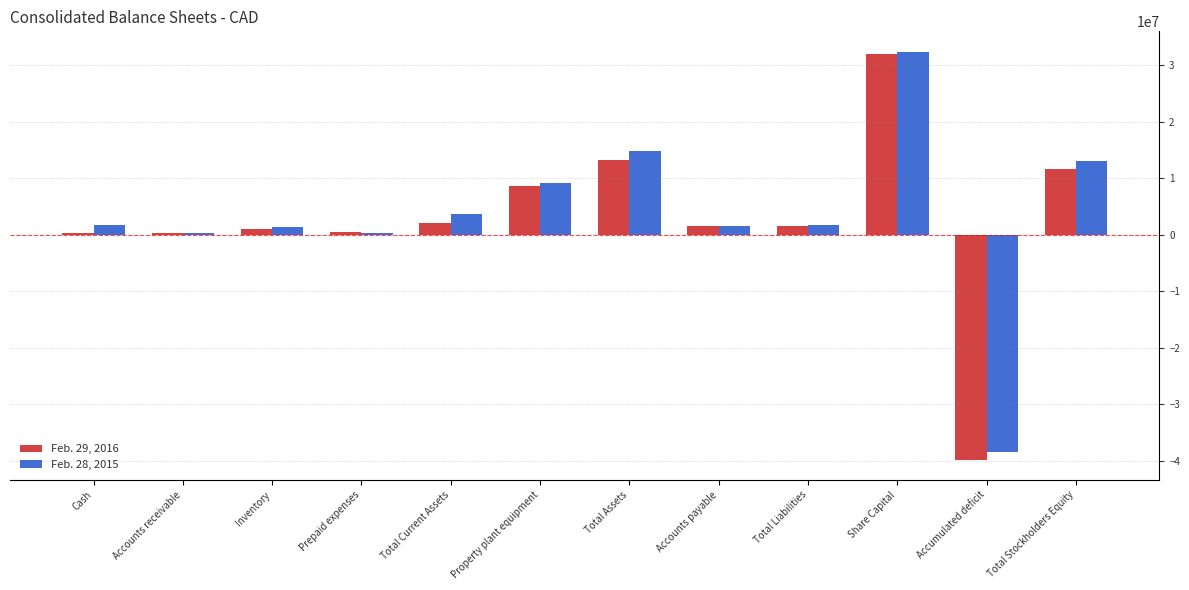

At how many categories does at least one series exceed 24308007?

1